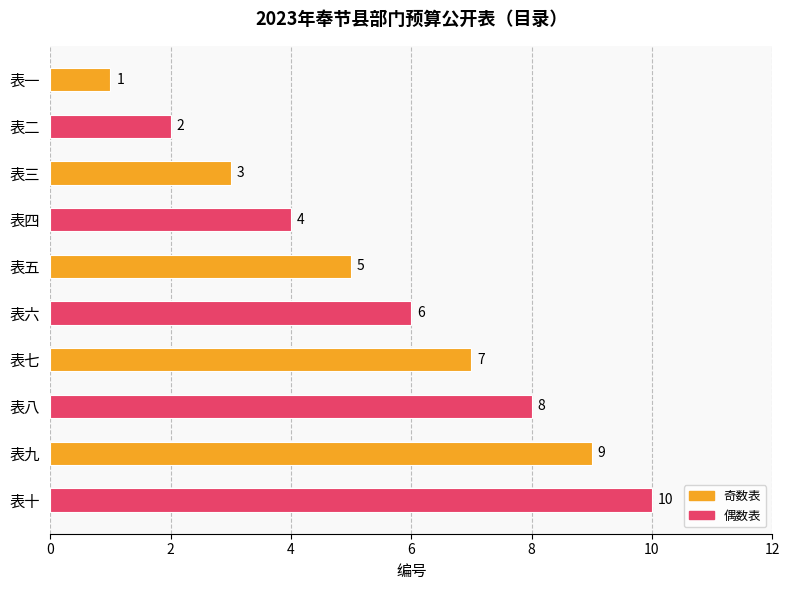

How many data points are less than 6?

5